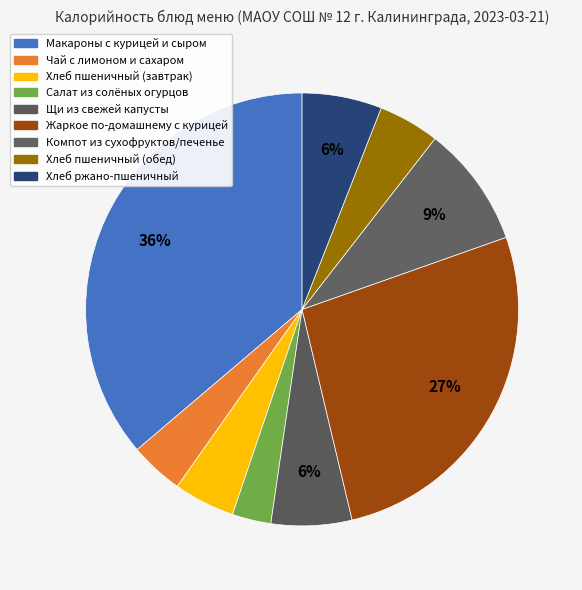

To the nearest percent, what portion does Хлеб пшеничный (обед) represent?

5%